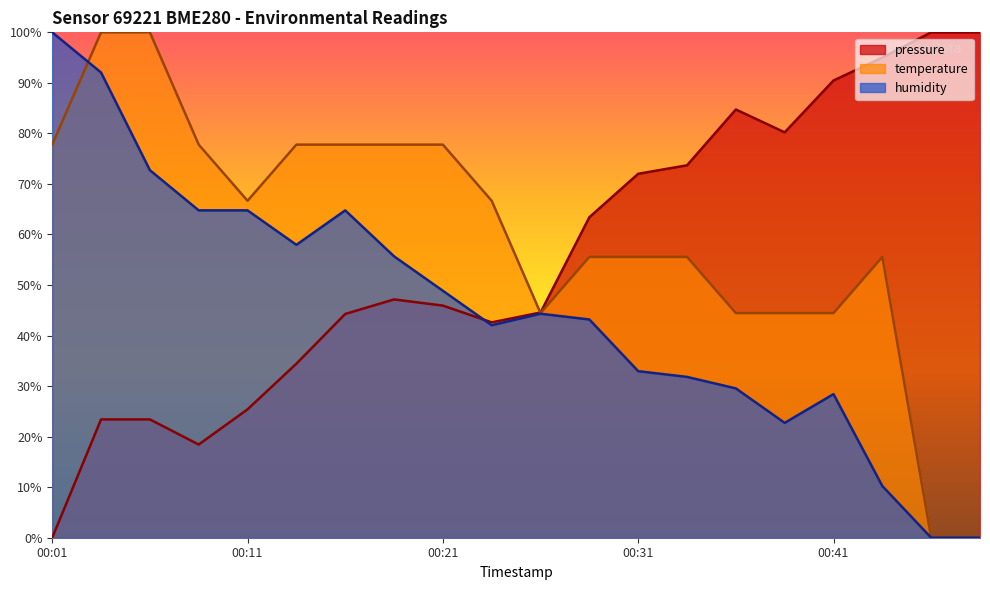

At which label is pressure closest to 50?

00:19